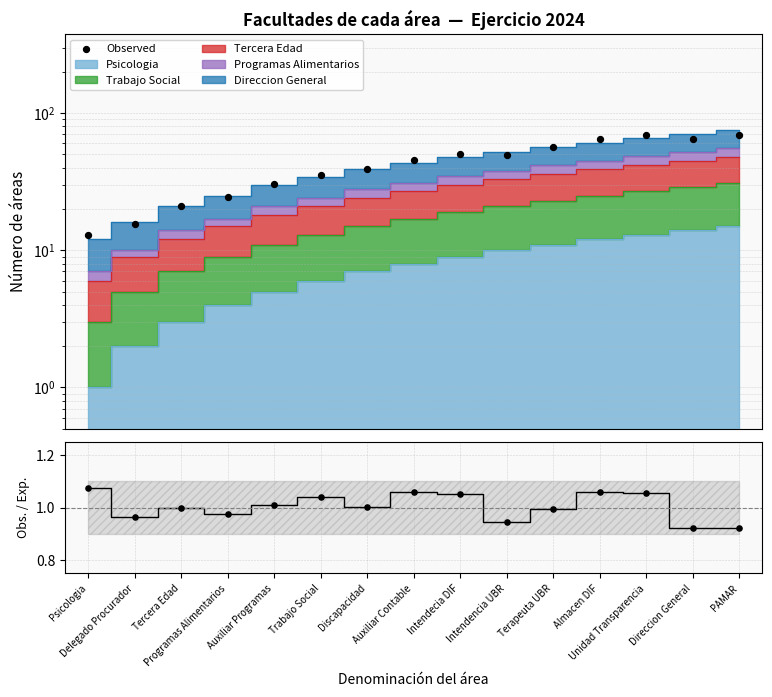

Which series has the widest spread of Y values?

Observed